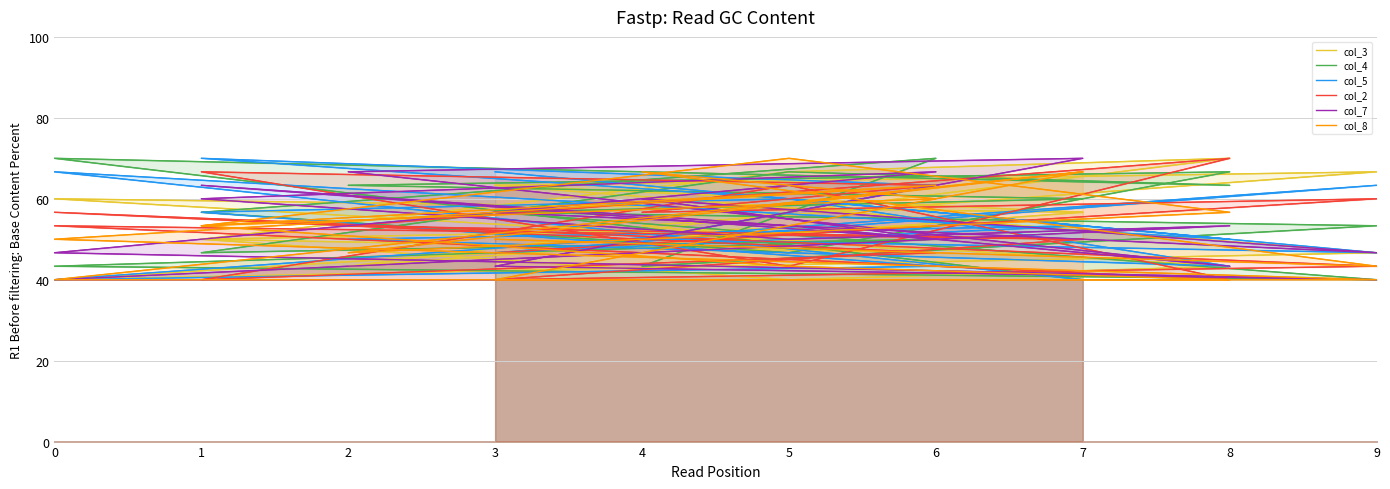

What is the difference between the col_8 values at 0 and 7?

16.7